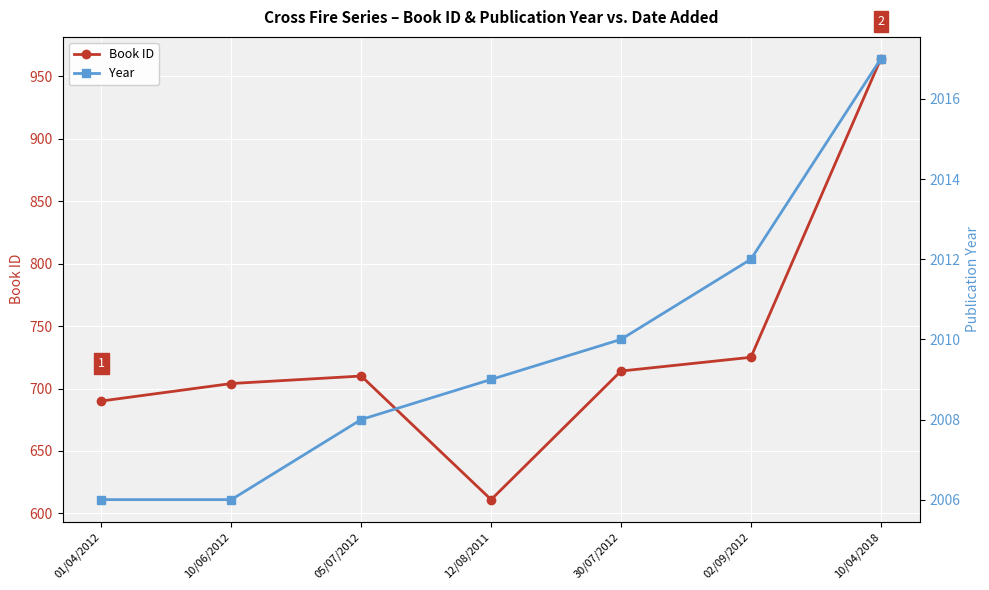

What is the average value of the Year series?

2010